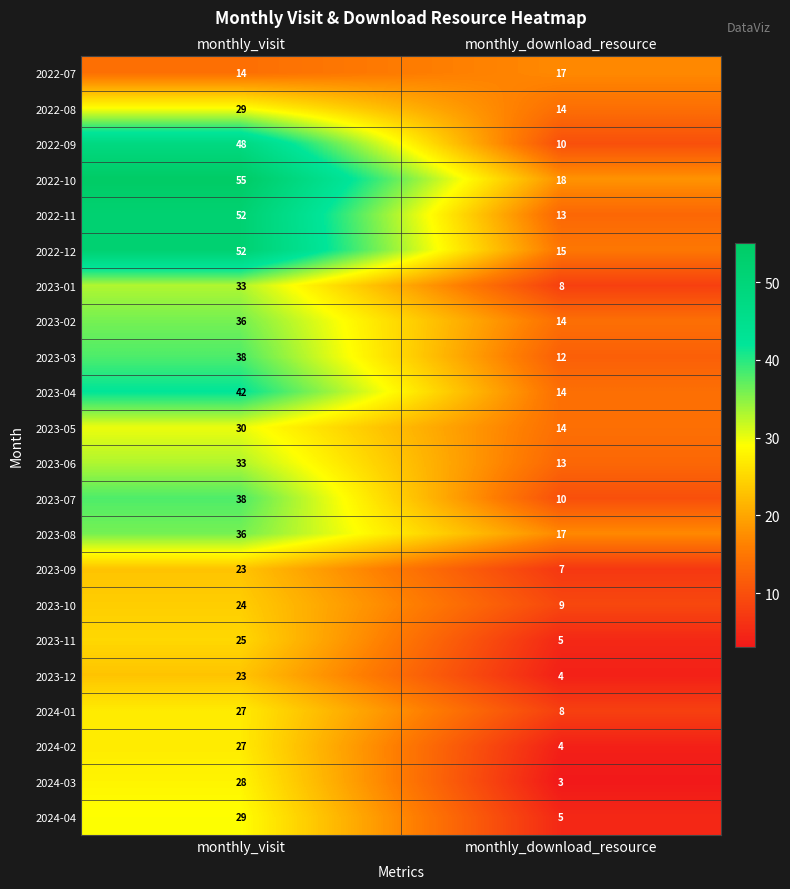

What is the approximate value of 2022-09 at monthly_visit?

48